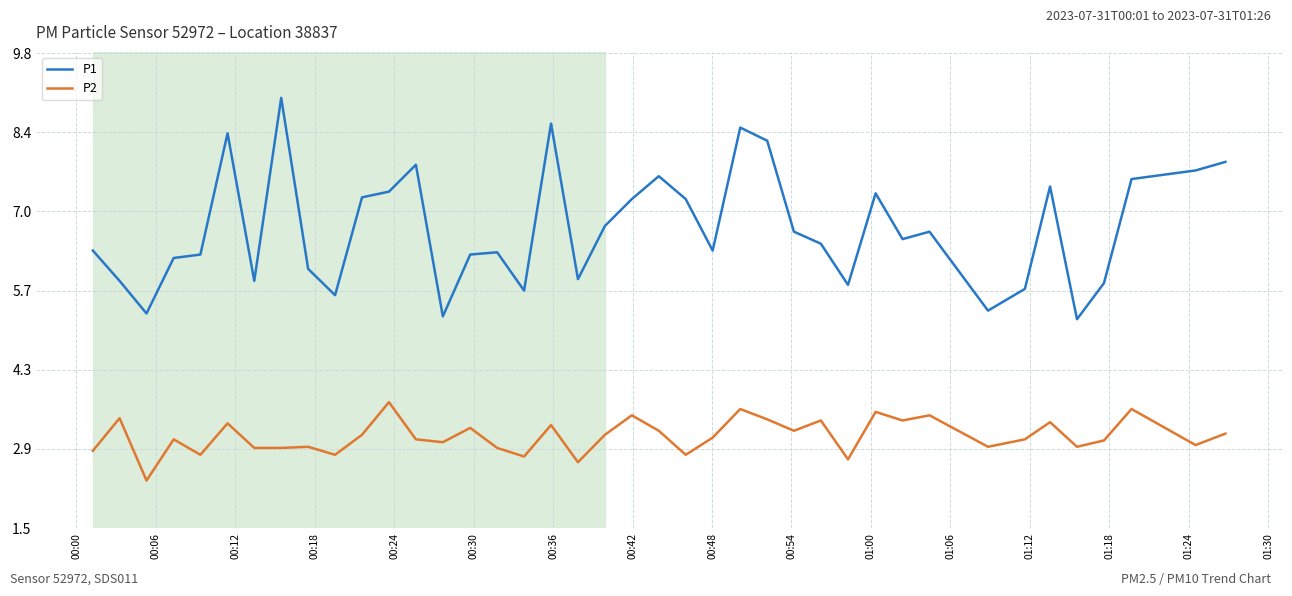

What is the greatest value displayed?

9.0